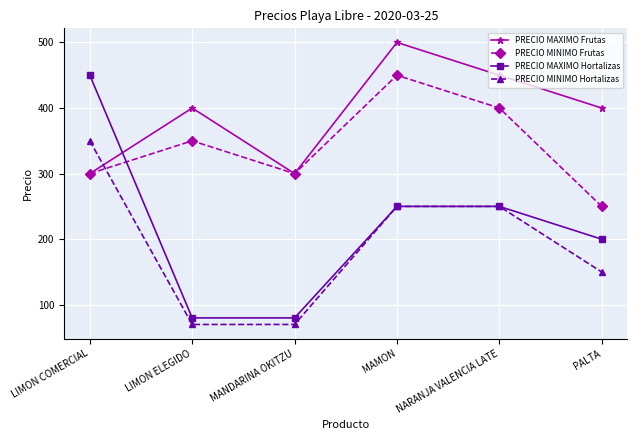

Reading right to left, extract all data points from this chart.

PRECIO MAXIMO Frutas: PALTA=400	NARANJA VALENCIA LATE=450	MAMON=500	MANDARINA OKITZU=300	LIMON ELEGIDO=400	LIMON COMERCIAL=300
PRECIO MINIMO Frutas: PALTA=250	NARANJA VALENCIA LATE=400	MAMON=450	MANDARINA OKITZU=300	LIMON ELEGIDO=350	LIMON COMERCIAL=300
PRECIO MAXIMO Hortalizas: PALTA=200	NARANJA VALENCIA LATE=250	MAMON=250	MANDARINA OKITZU=80	LIMON ELEGIDO=80	LIMON COMERCIAL=450
PRECIO MINIMO Hortalizas: PALTA=150	NARANJA VALENCIA LATE=250	MAMON=250	MANDARINA OKITZU=70	LIMON ELEGIDO=70	LIMON COMERCIAL=350